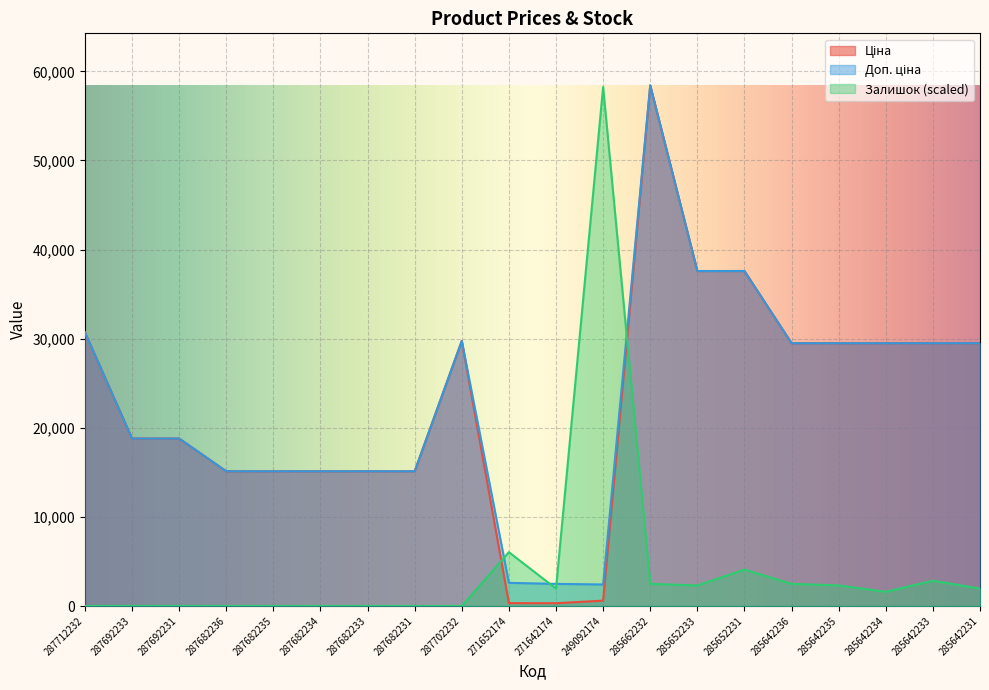

Does the chart display data point markers on the line(s)?

No